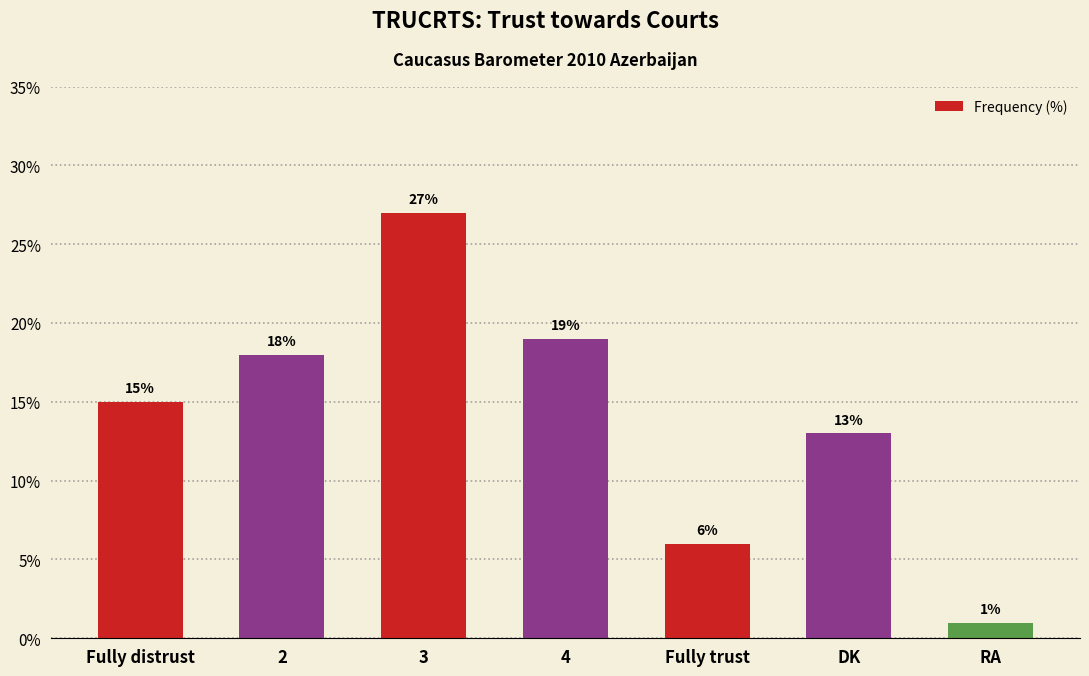

Reading right to left, transcribe all the data shown in this chart.

RA=1	DK=13	Fully trust=6	4=19	3=27	2=18	Fully distrust=15